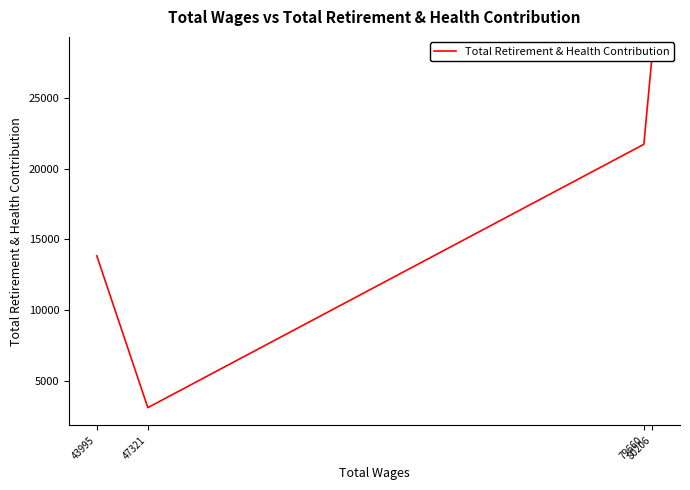

The value at 80206 is 10482. True or false?

False